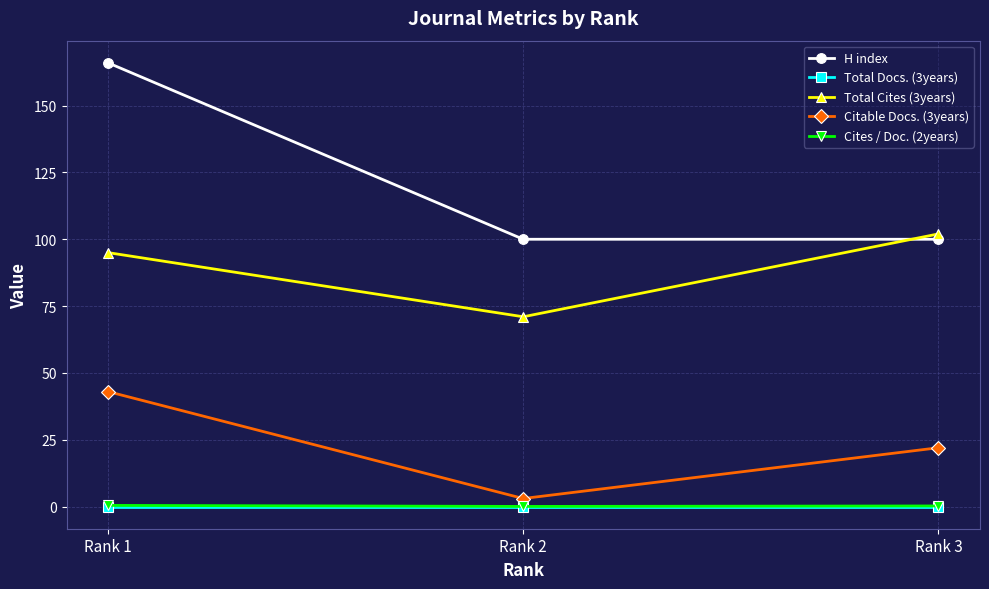

Does the chart have visible grid lines?

Yes